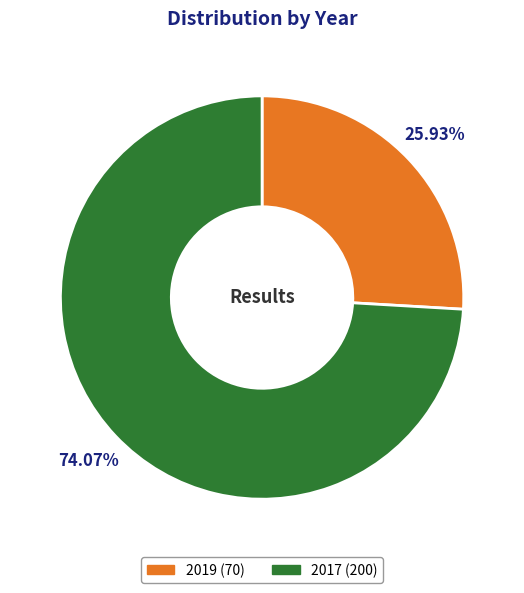

How many segments does this pie chart have?

2